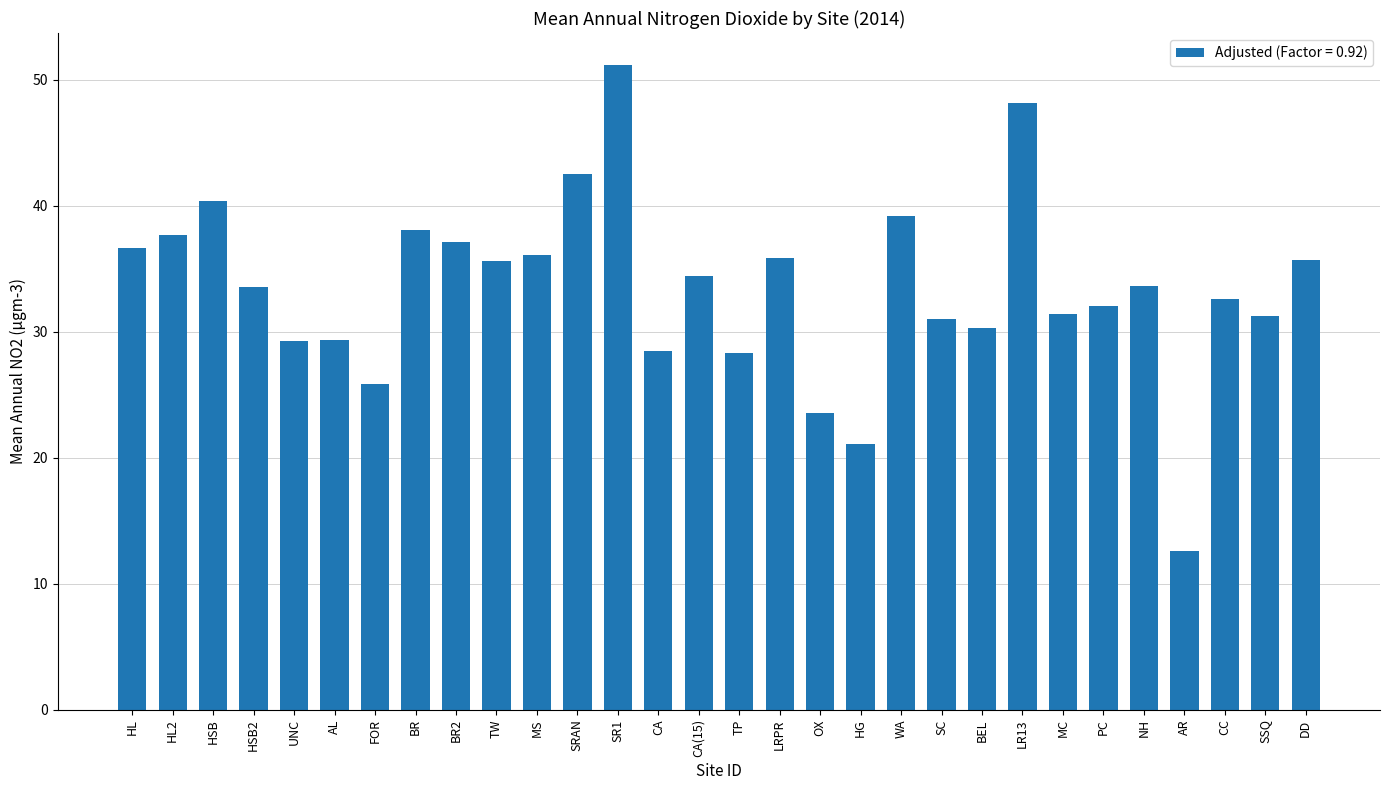

Does the chart contain stacked bars?

No